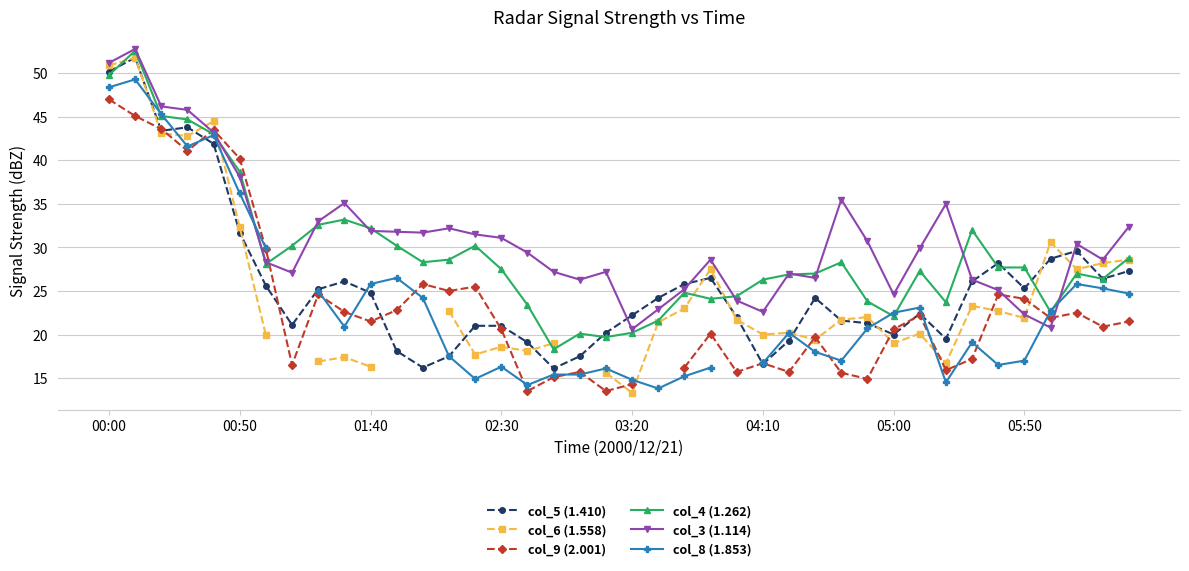

True or false: col_8 (1.853) and col_9 (2.001) cross at least once.

True